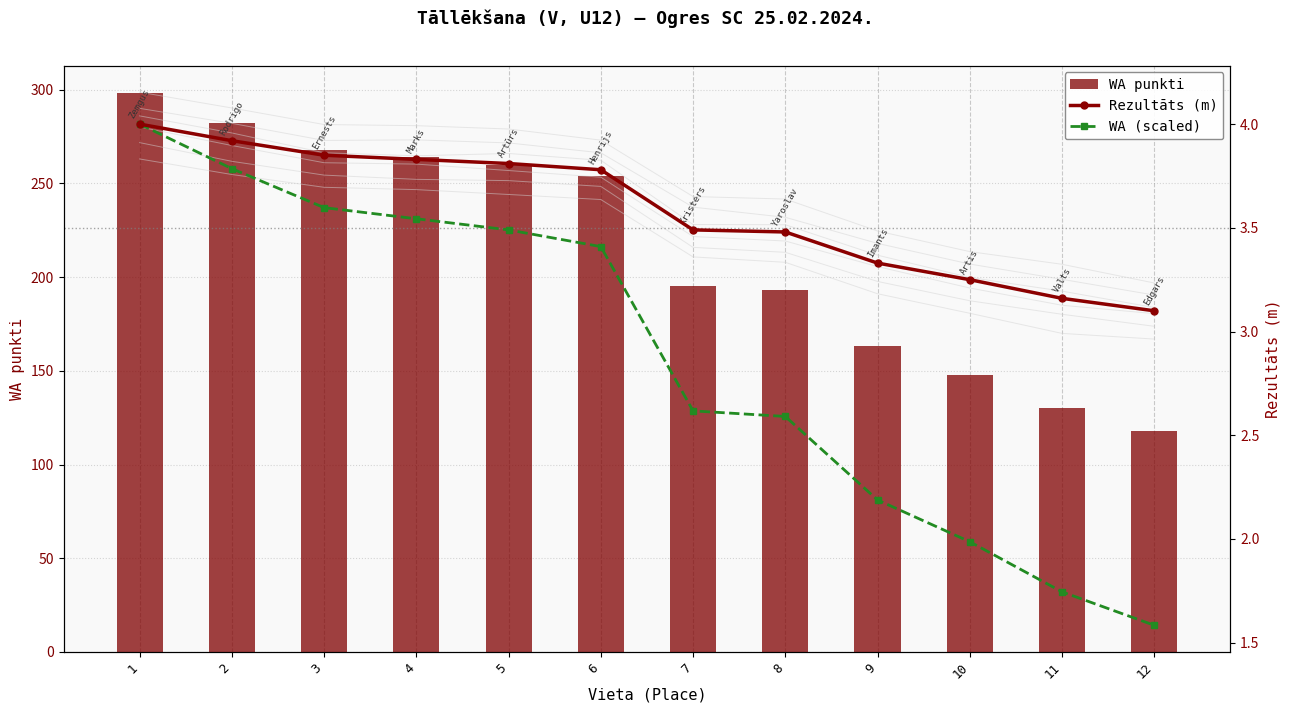

At which category is the sum across all series the highest?

1